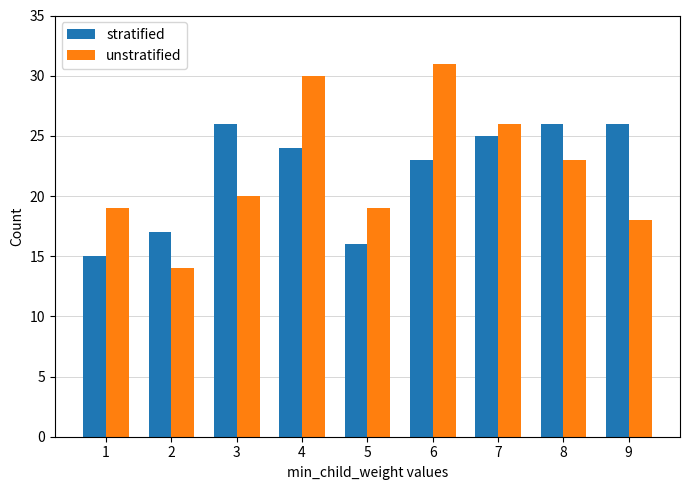

What is the value of the unstratified bar at the 9th from the left?

18